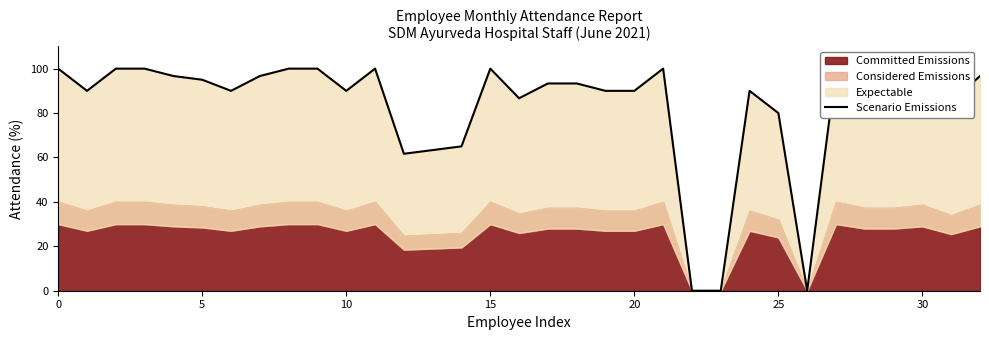

Which category has the lowest value across all series?

22